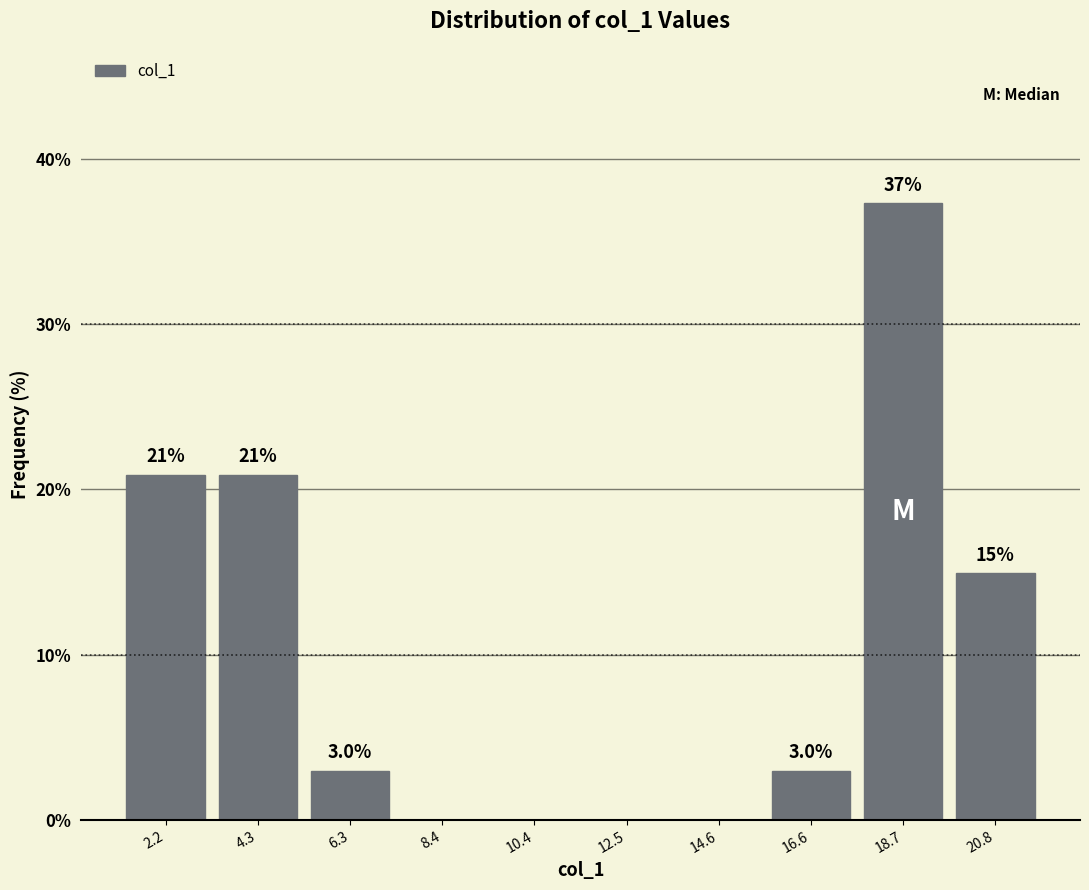

Over which range of the x-axis is the bar tallest?

17.5 to 19.5